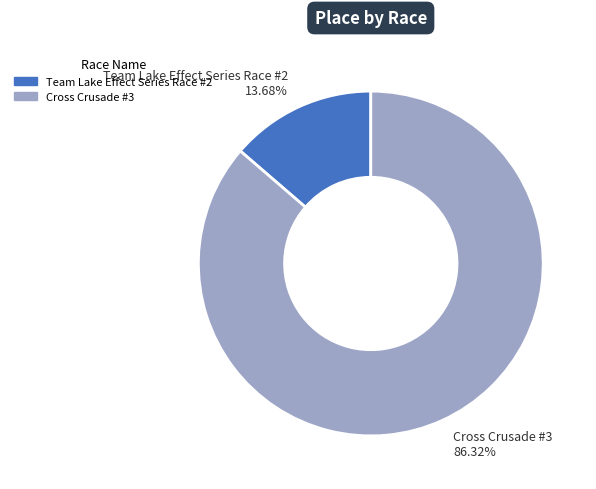

Approximately how many times larger is the value at Team Lake Effect Series Race #2 compared to Cross Crusade #3?

0.2